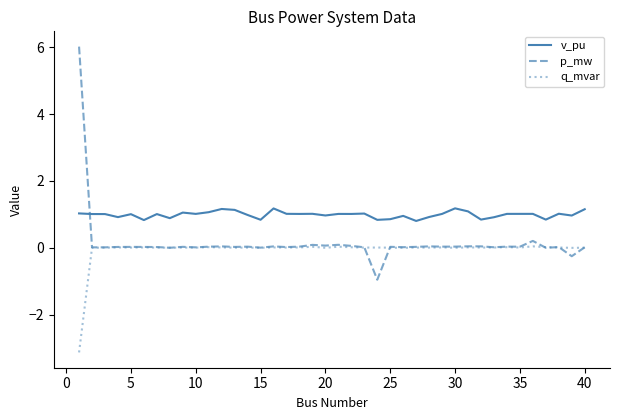

True or false: q_mvar and v_pu intersect in this chart.

False